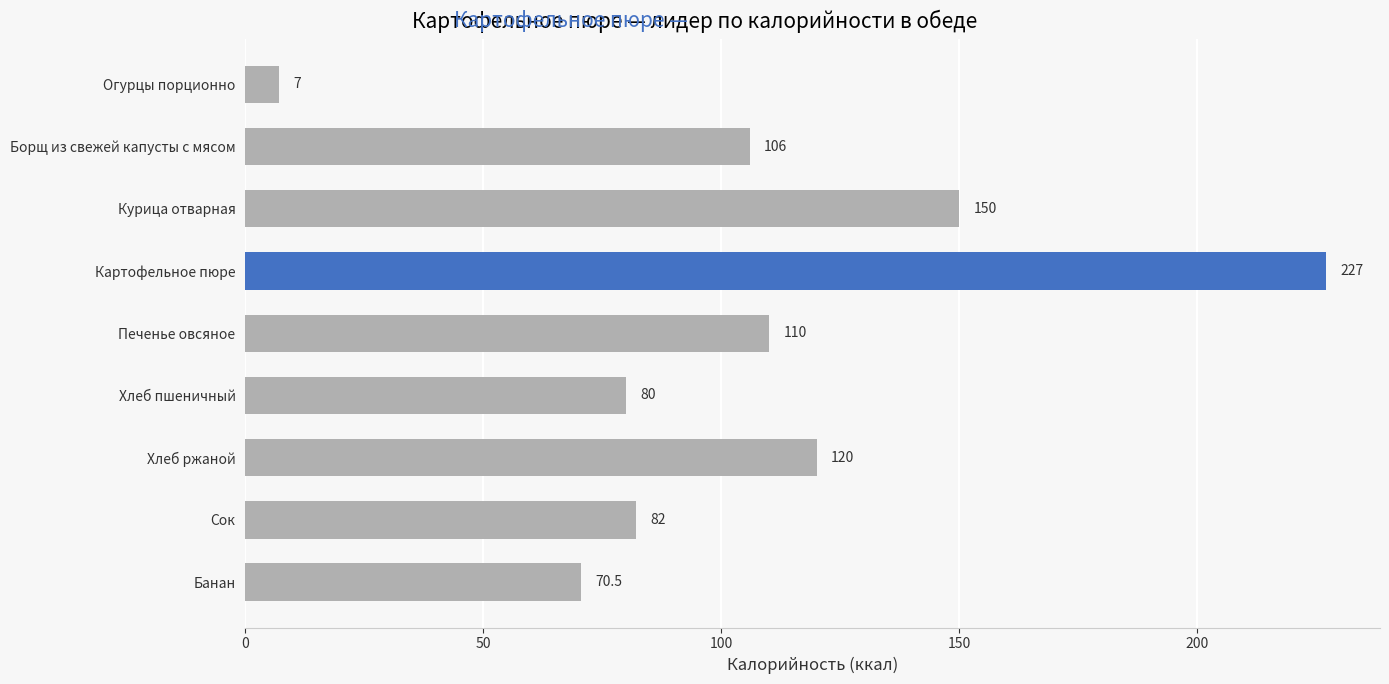

True or false: the data shows 106.0 at Борщ из свежей капусты с мясом.

True